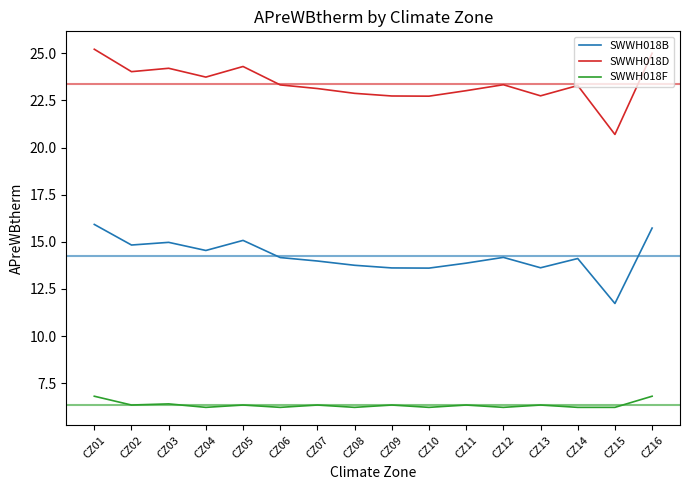

Is this an area chart (filled region under the line)?

No